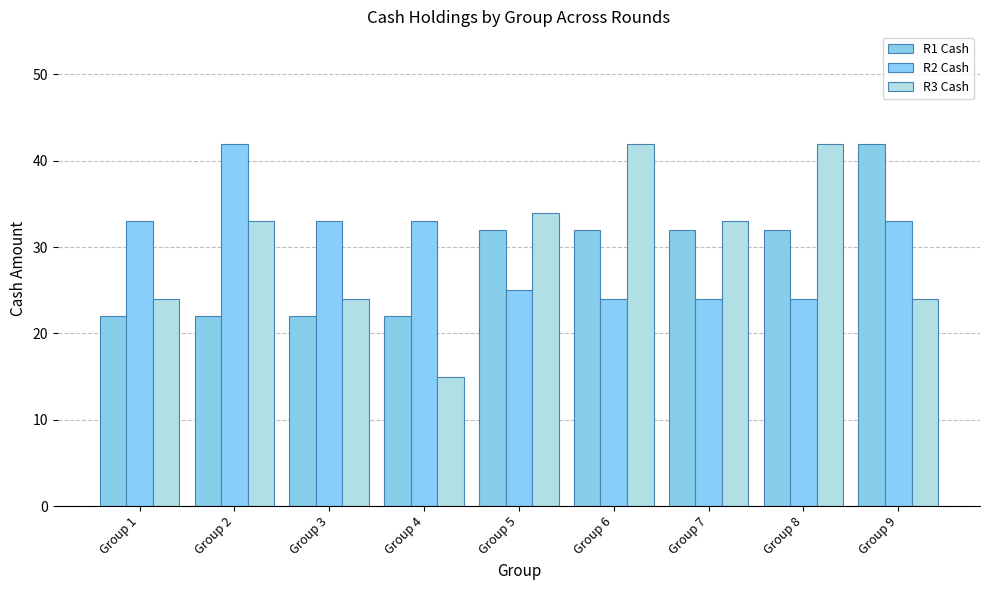

How many values in the R3 Cash series are below 33?

4